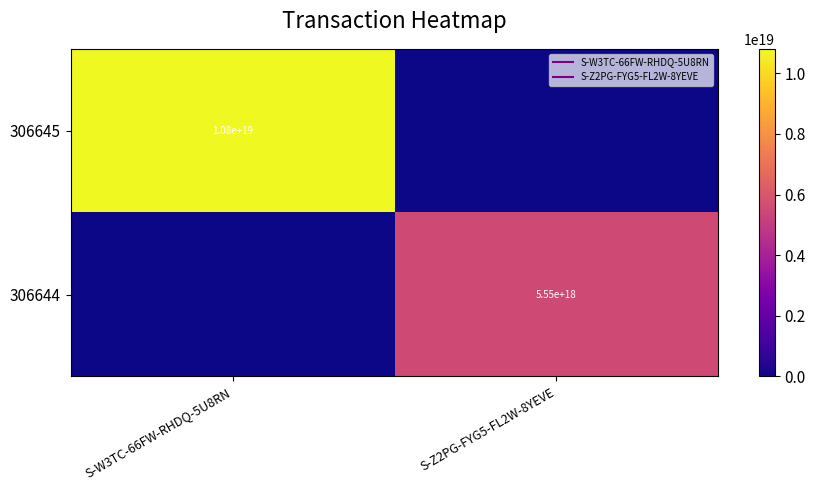

How many 306644 values are between 0 and 5553579531160410112?

2